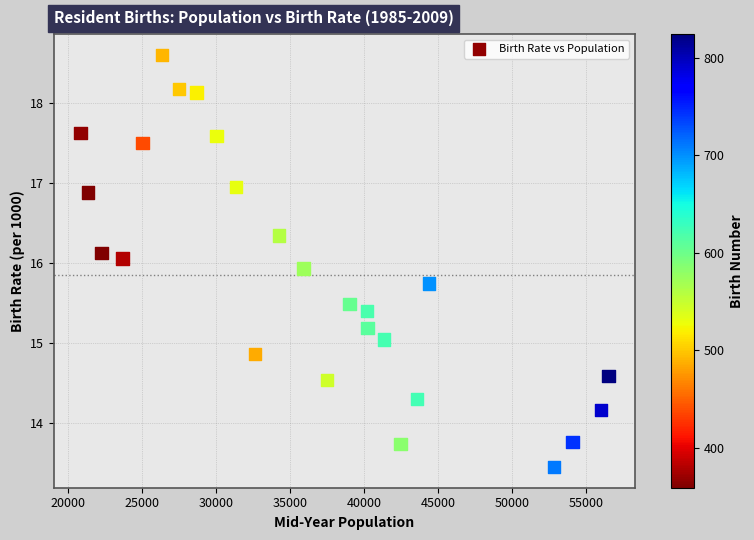

What is the range of Y values (max minus min)?

5.2